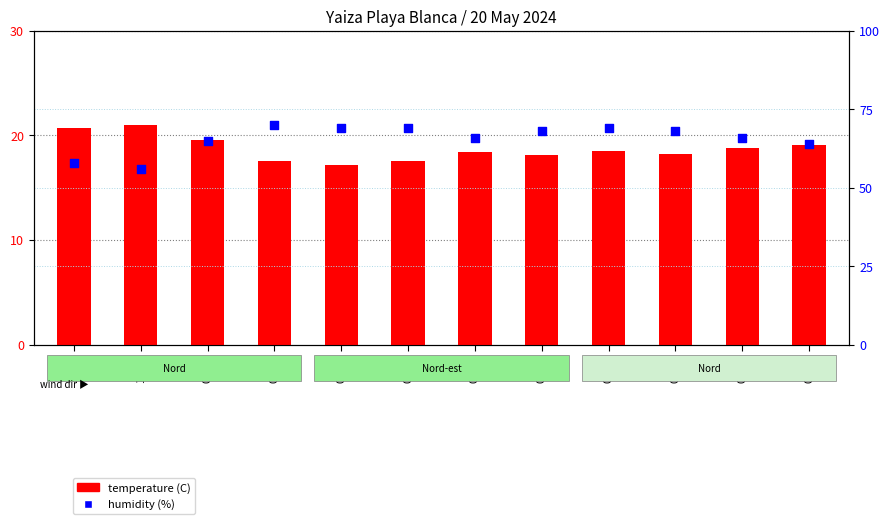

At how many categories does at least one series exceed 52?

12